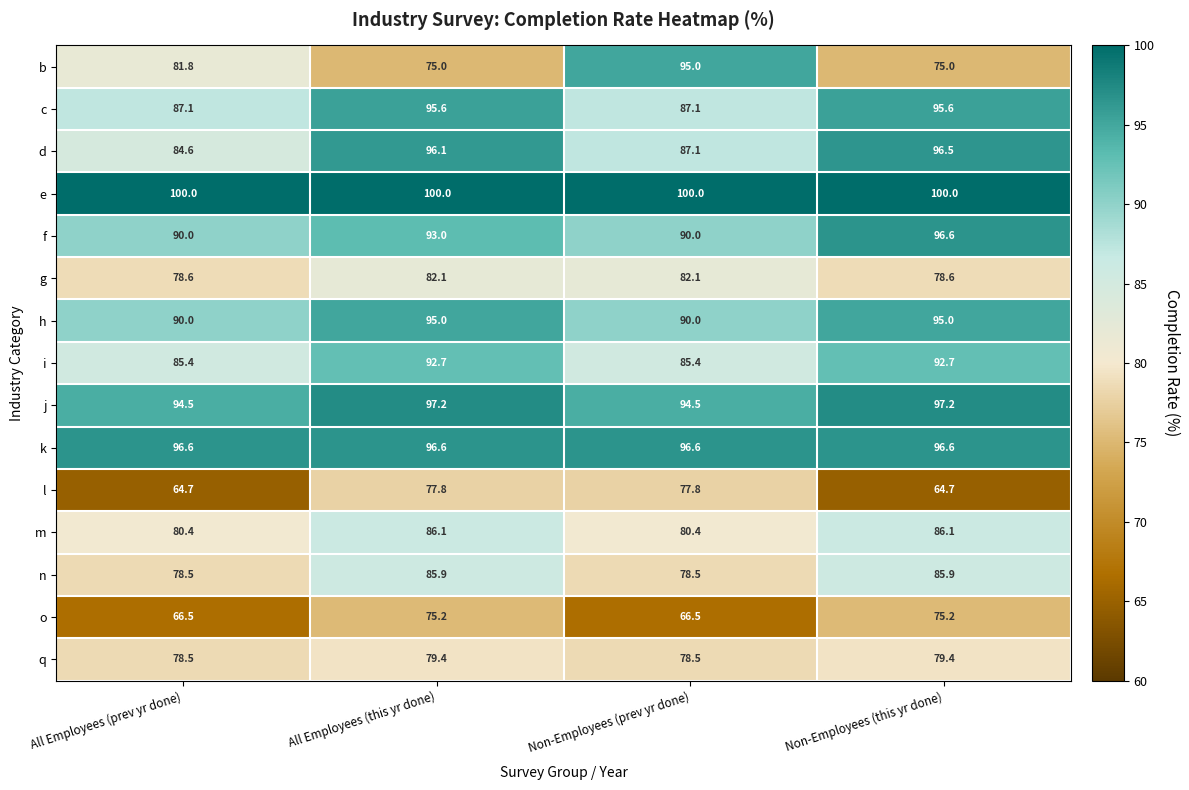

Count the number of data series in this chart.

15